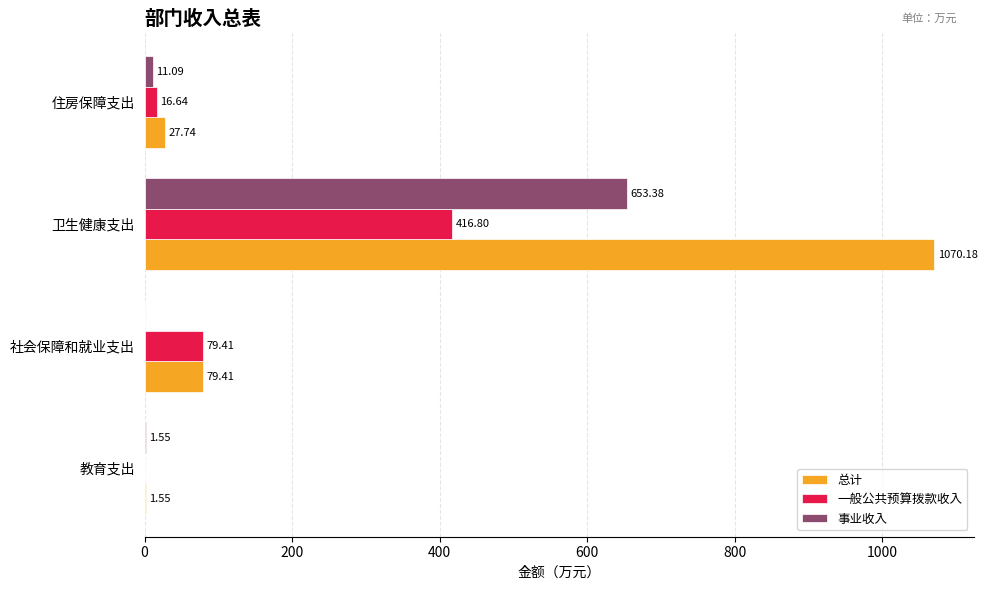

What is the sum of the 总计 values at 住房保障支出 and 卫生健康支出?

1097.9